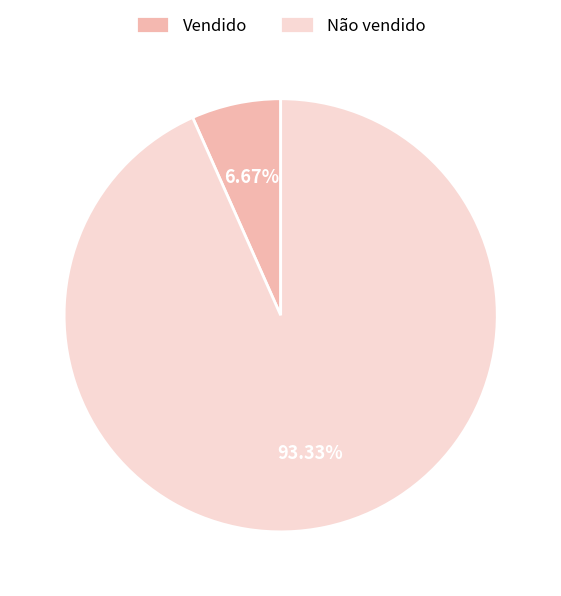

Does Vendido account for over 50% of the chart?

No